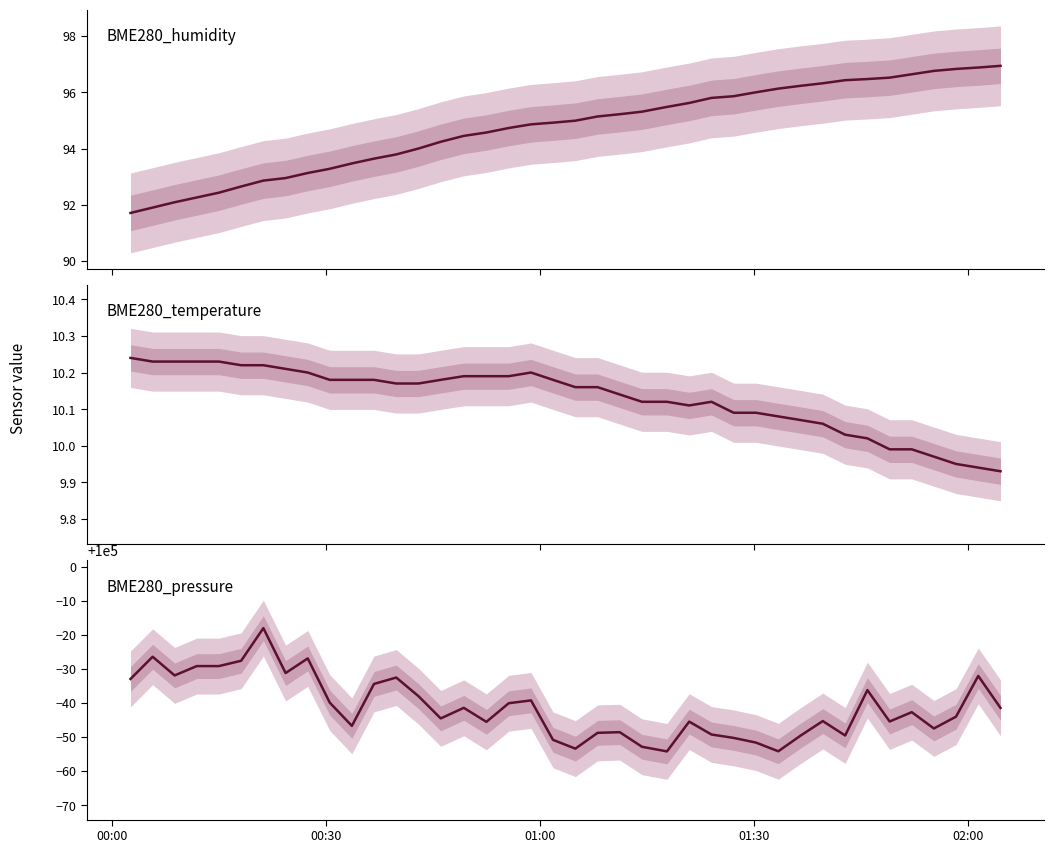

What are all the series names shown in the legend?

BME280_humidity, BME280_temperature, BME280_pressure